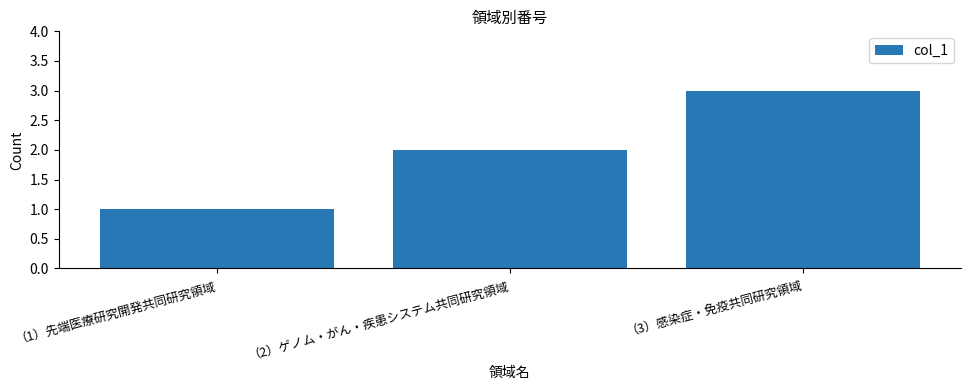

The value at （2）ゲノム・がん・疾患システム共同研究領域 is 3. True or false?

False